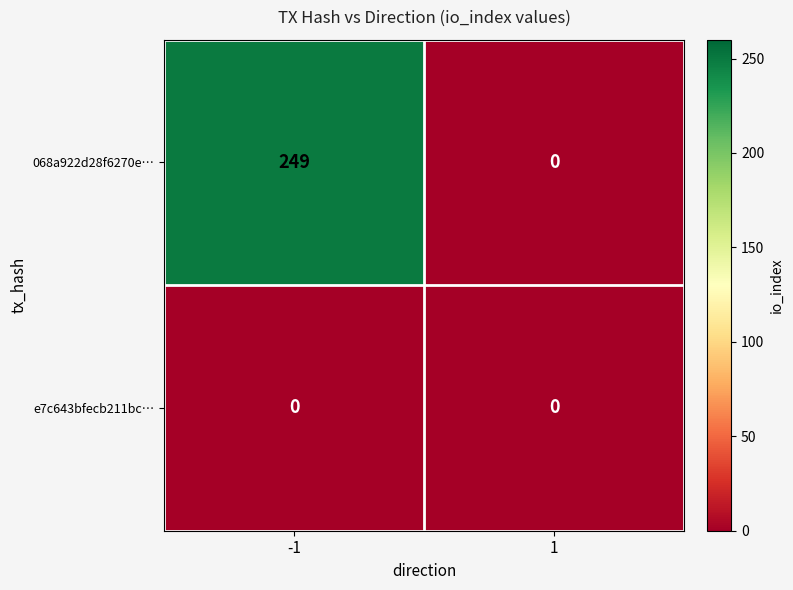

Which series has the largest range (max minus min)?

068a922d28f6270e…